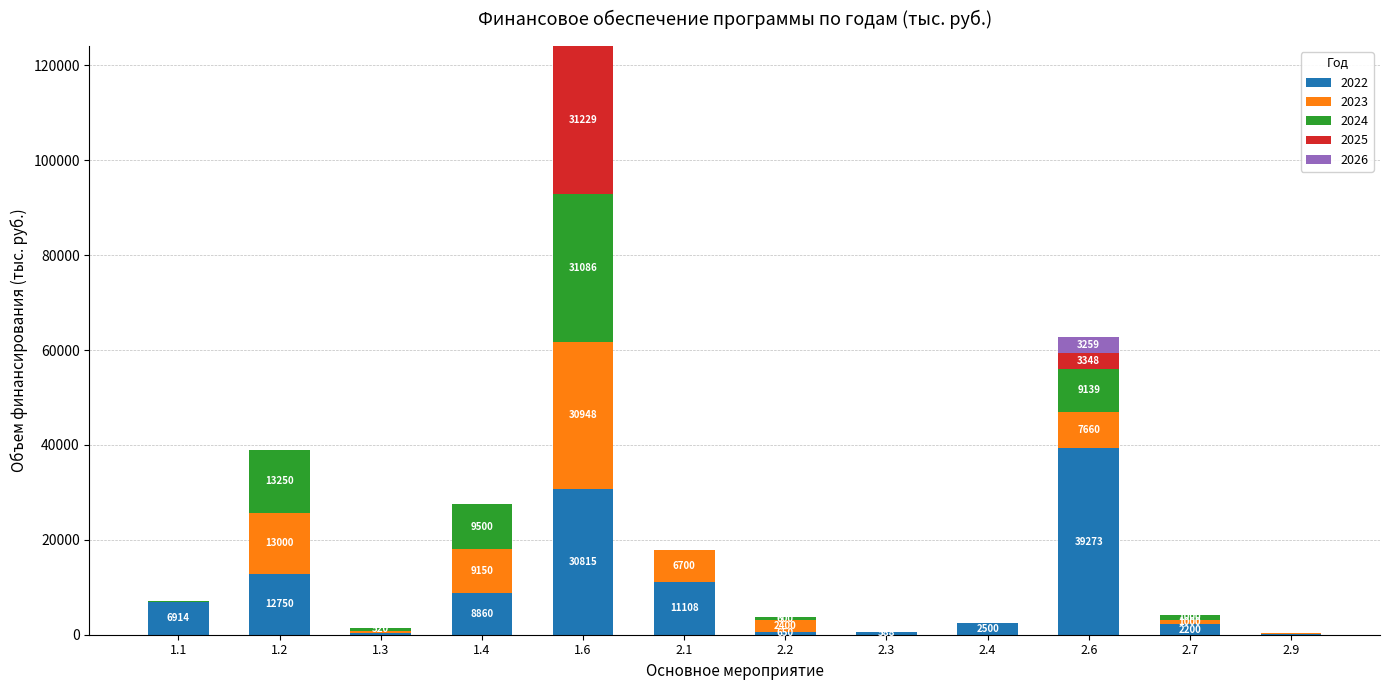

What is the sum of the 2022 values at 1.6 and 2.4?

33315.2